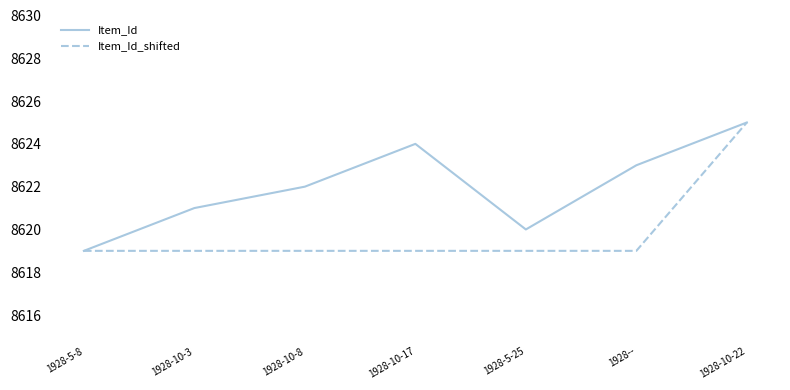

What position from the left is 1928--?

6